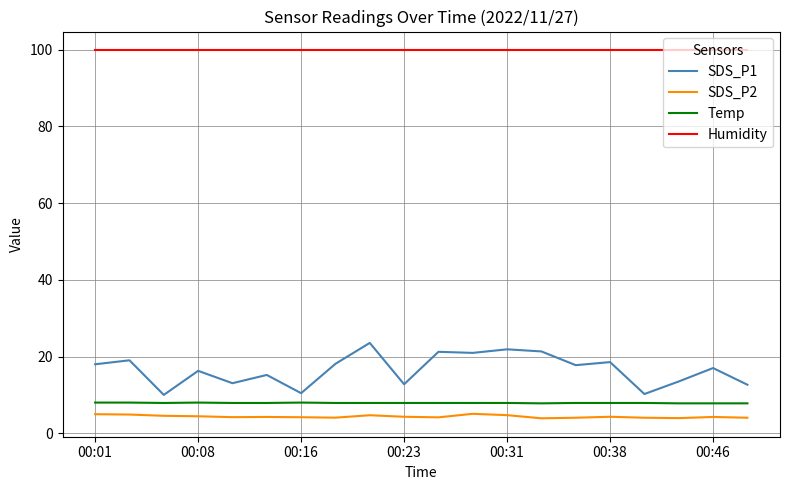

True or false: Humidity and SDS_P2 cross at least once.

False